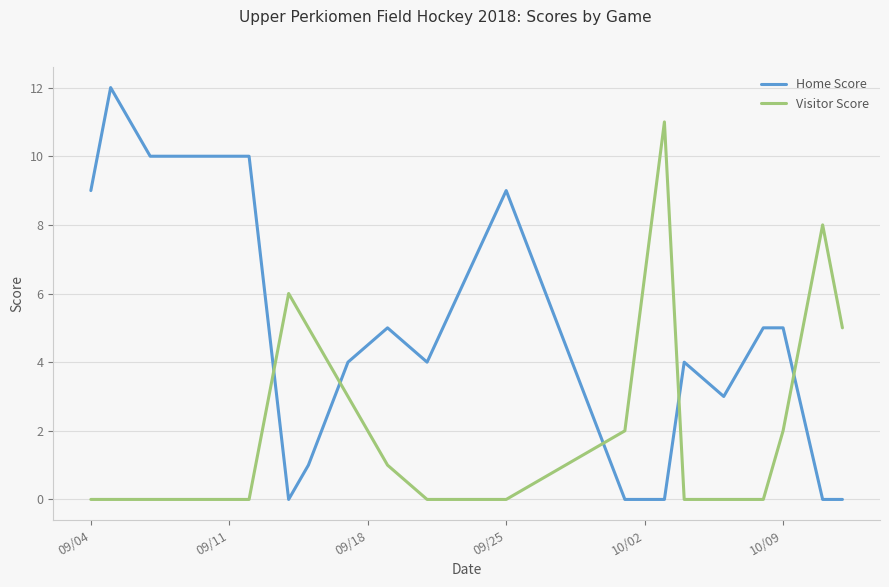

Which series has the widest spread of values?

Home Score